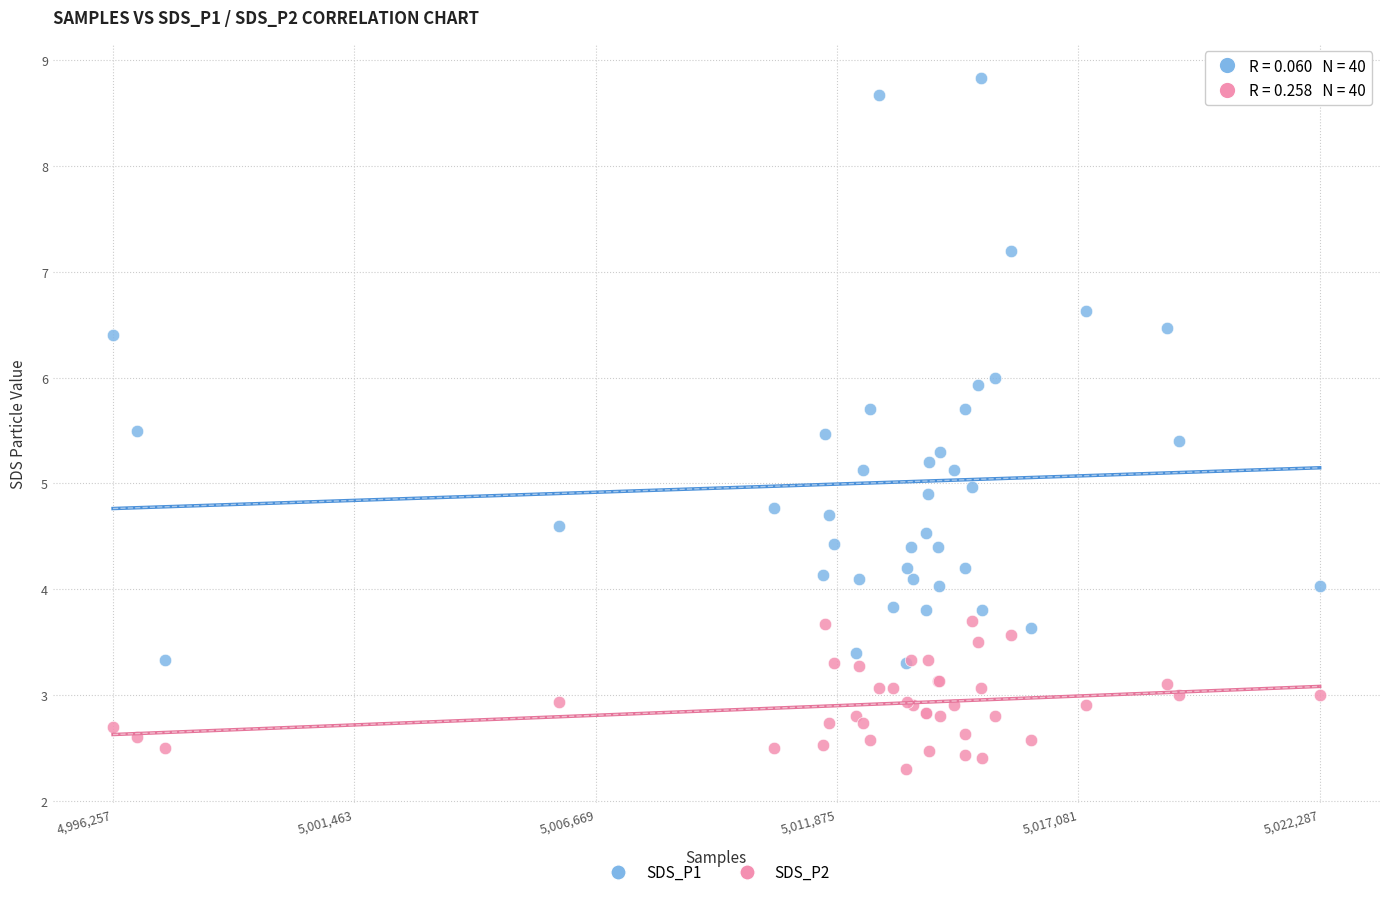

Which series reaches the maximum Y coordinate?

SDS_P1